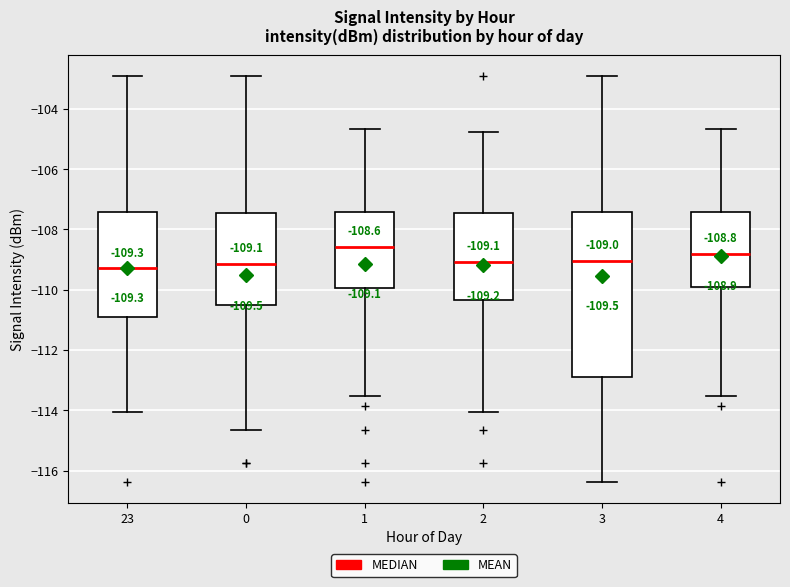

Which box is the tallest, from its lower edge to its upper edge?

3